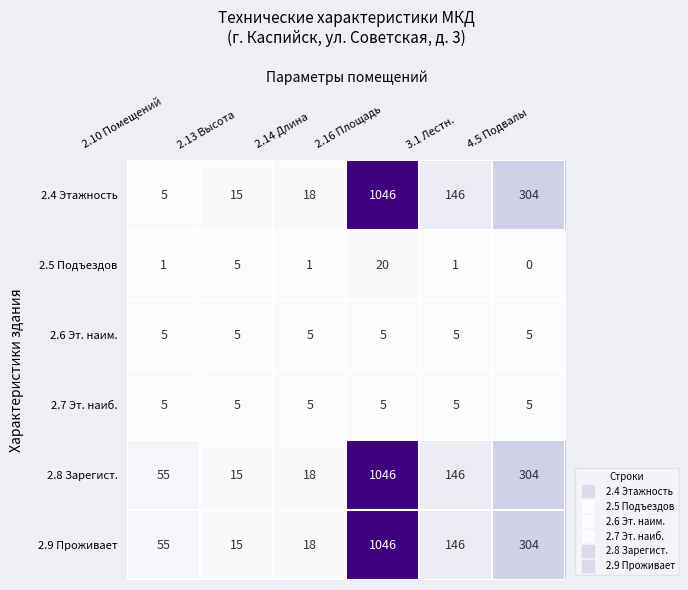

At which category is the sum across all series the highest?

2.16 Площадь